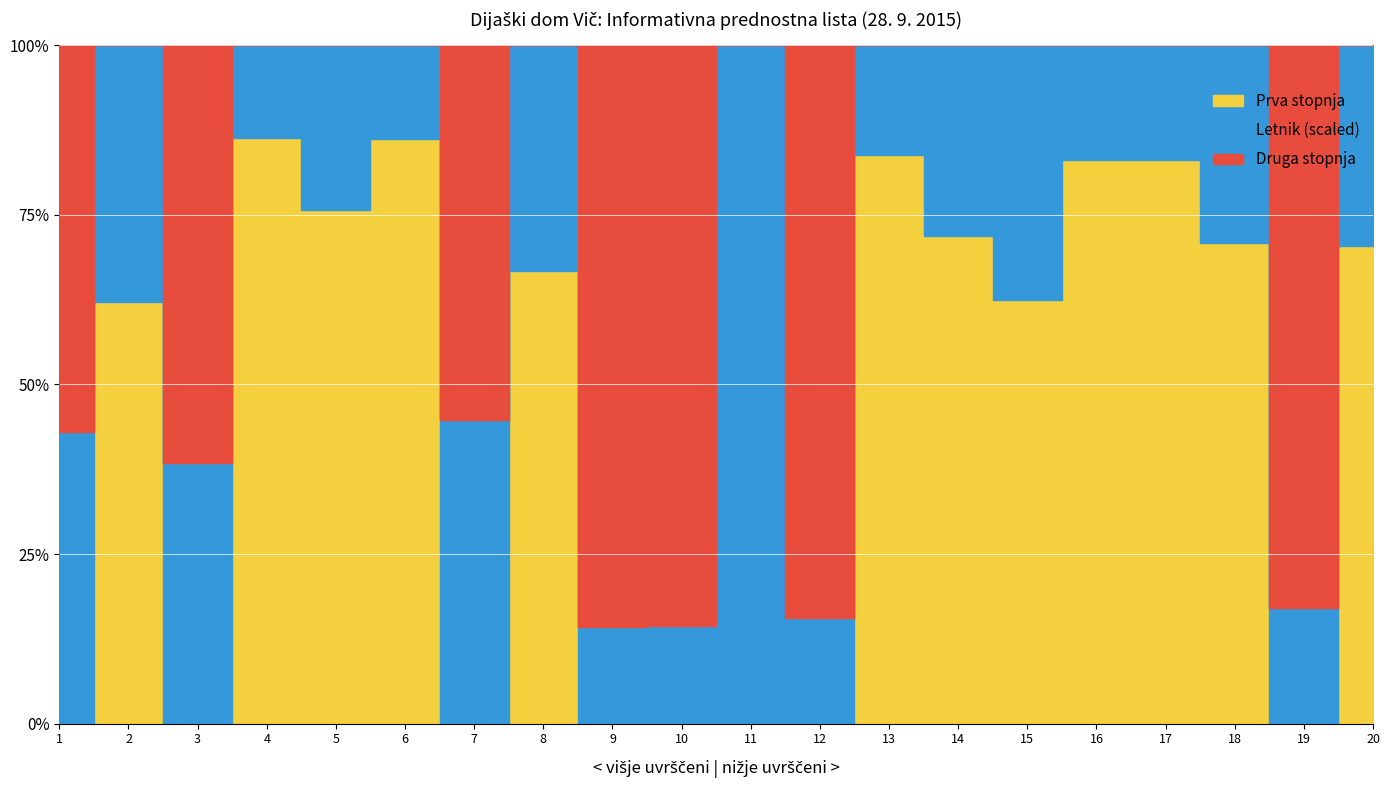

What are all the series names shown in the legend?

Prva stopnja, Druga stopnja, Letnik